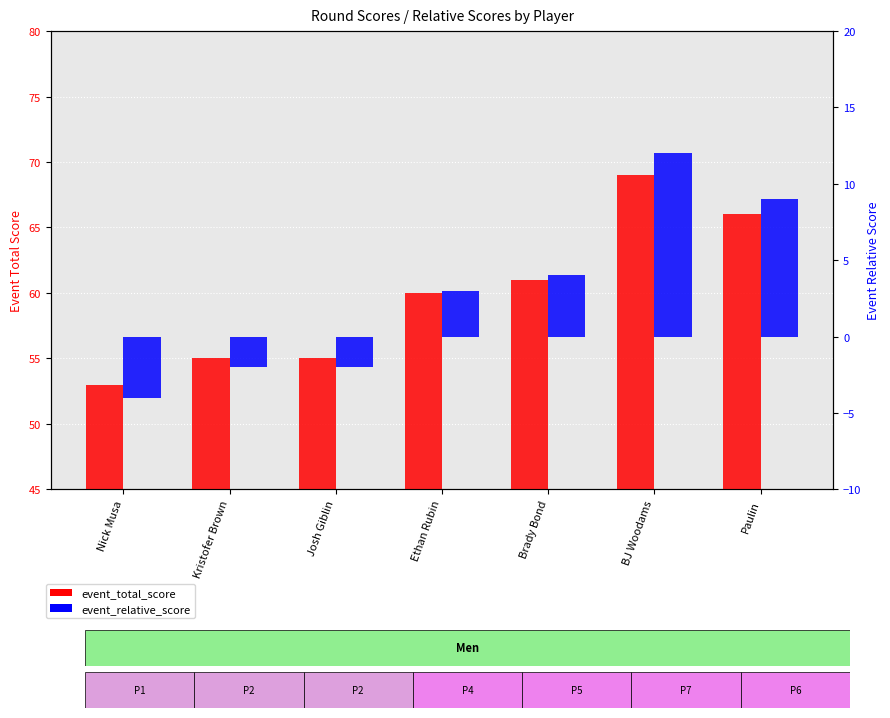

At which label is event_relative_score closest to 4?

Brady Bond